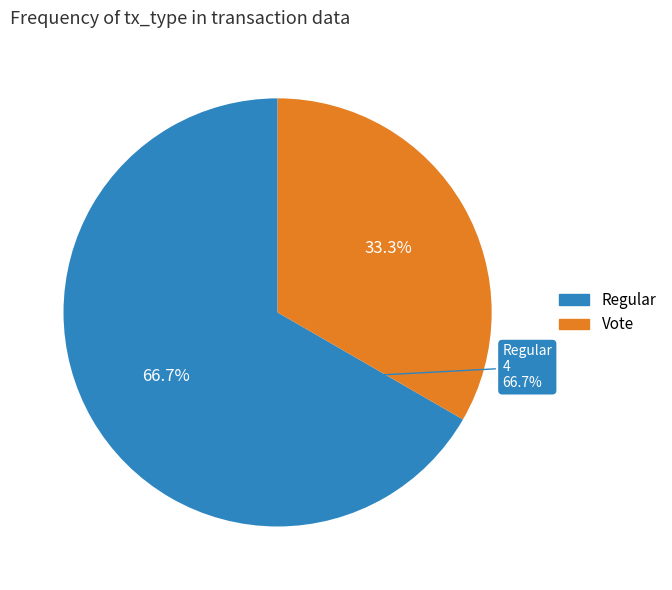

Between Vote and Regular, which is larger?

Regular